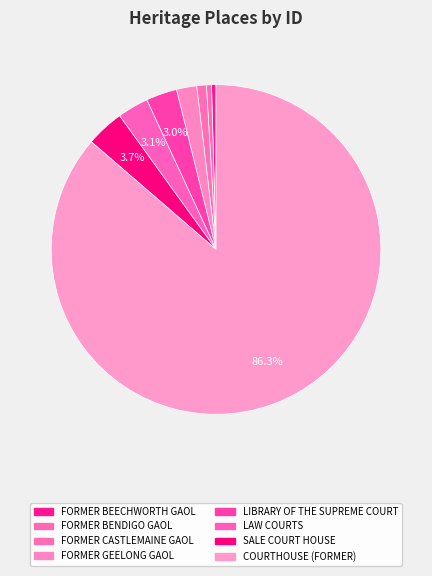

To the nearest percent, what is the difference between the FORMER BENDIGO GAOL and SALE COURT HOUSE slice percentages?

3%